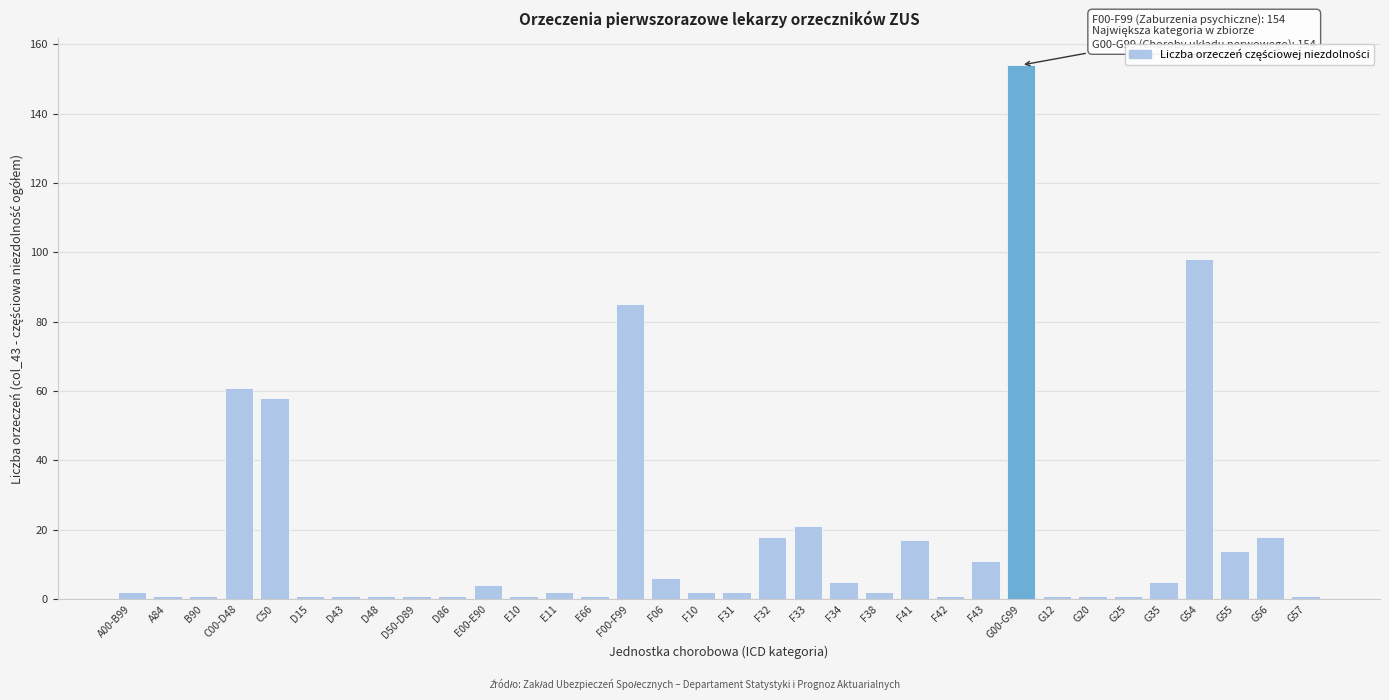

What is the label of the 5th bar from the left?

C50